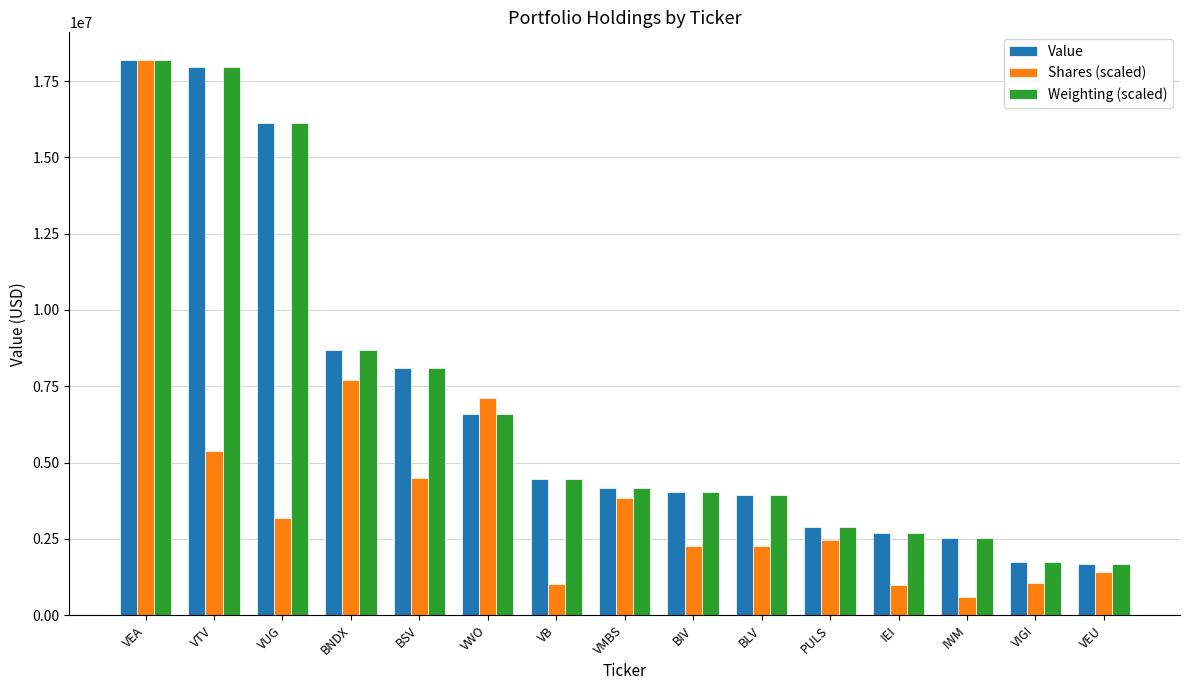

Where is Value nearest to the value 9938767?

BNDX